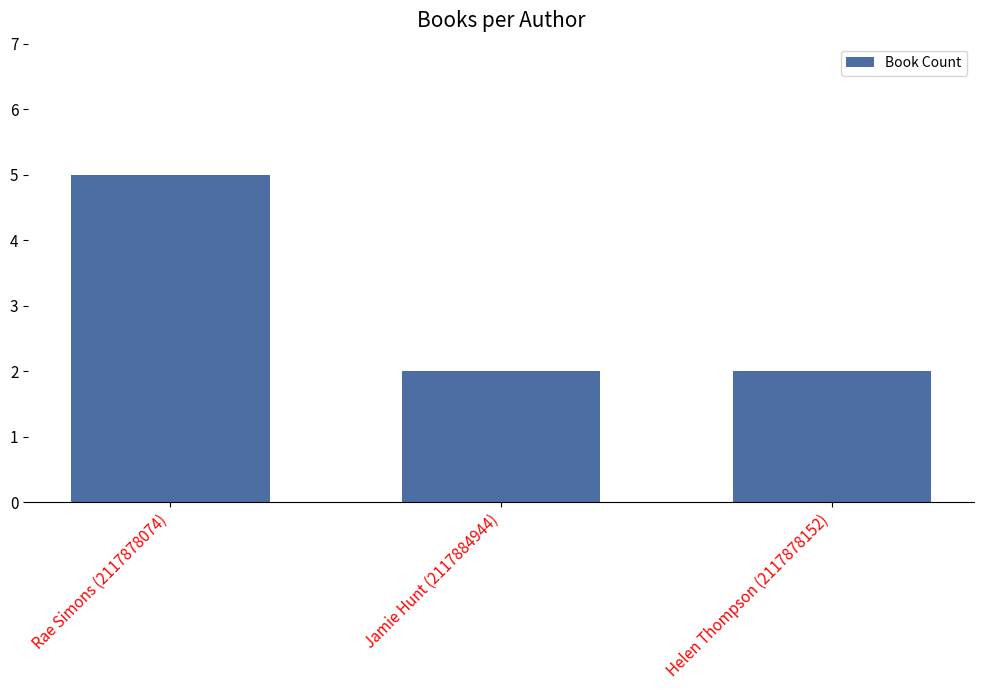

Is it true that the value at Helen Thompson (2117878152) is 1?

False